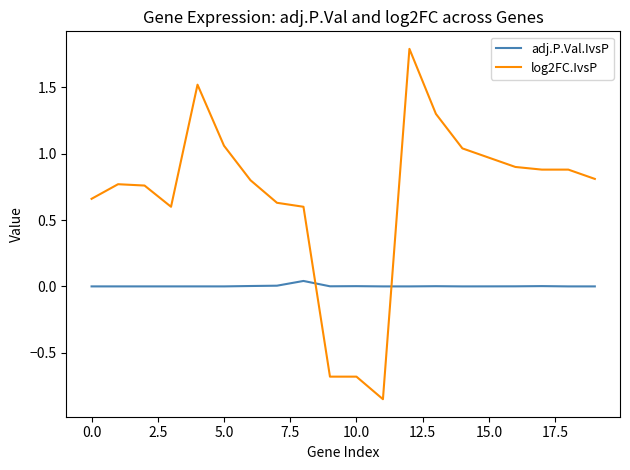

What is the difference between the second highest and second lowest values in the log2FC.IvsP series?

2.2